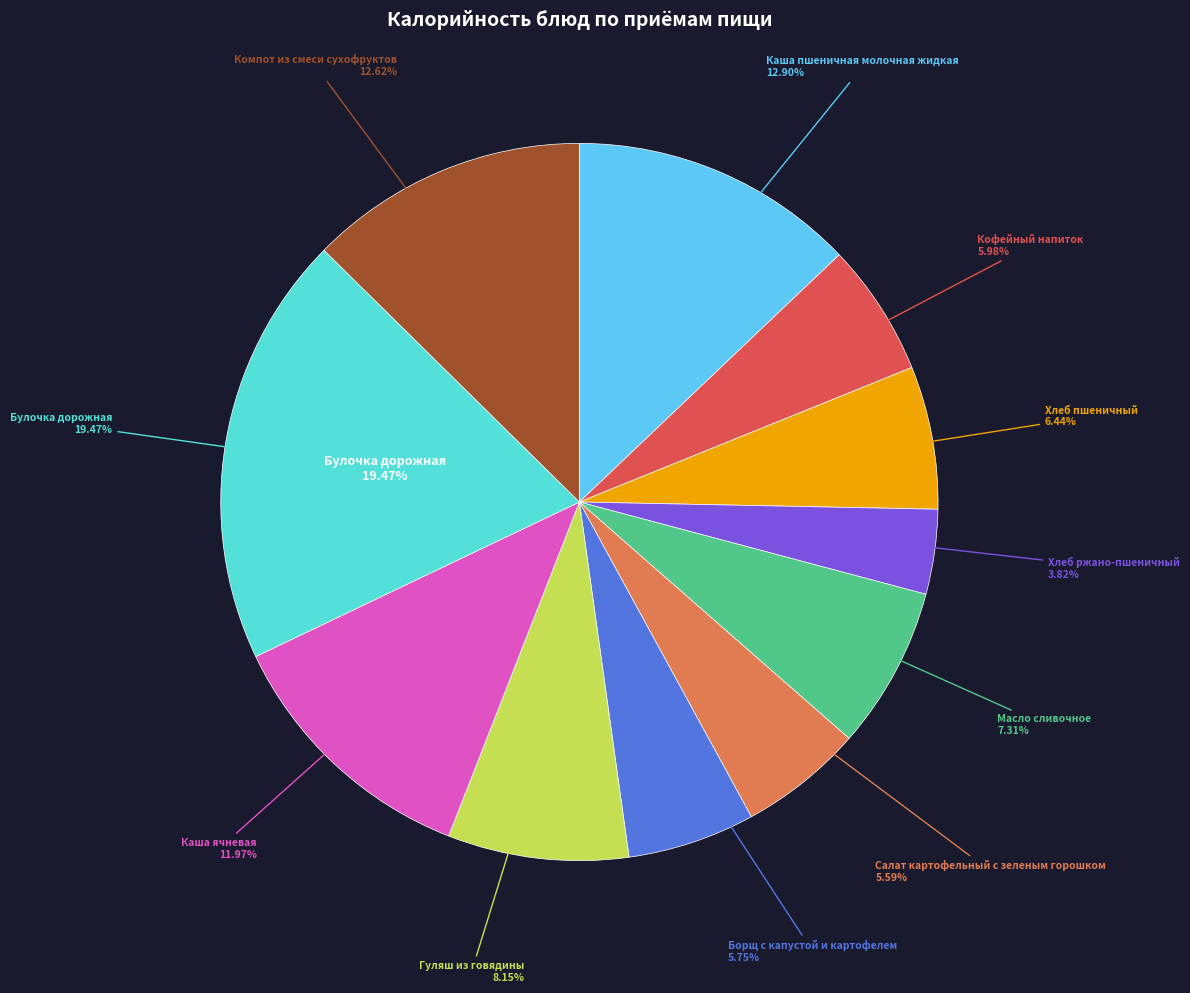

True or false: Булочка дорожная accounts for 7% of the total.

False